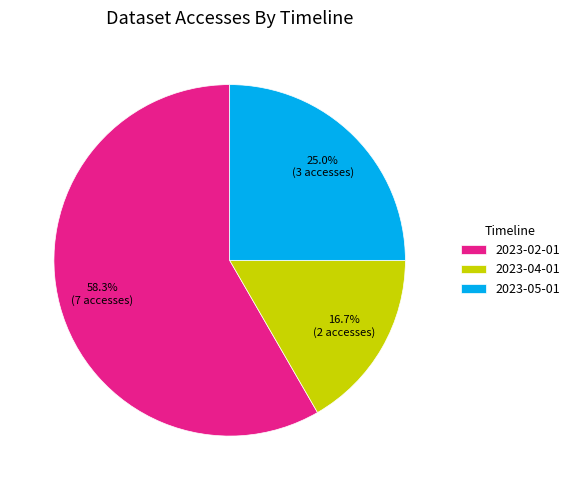

What is the ratio of the value at 2023-04-01 to the value at 2023-02-01?

0.3